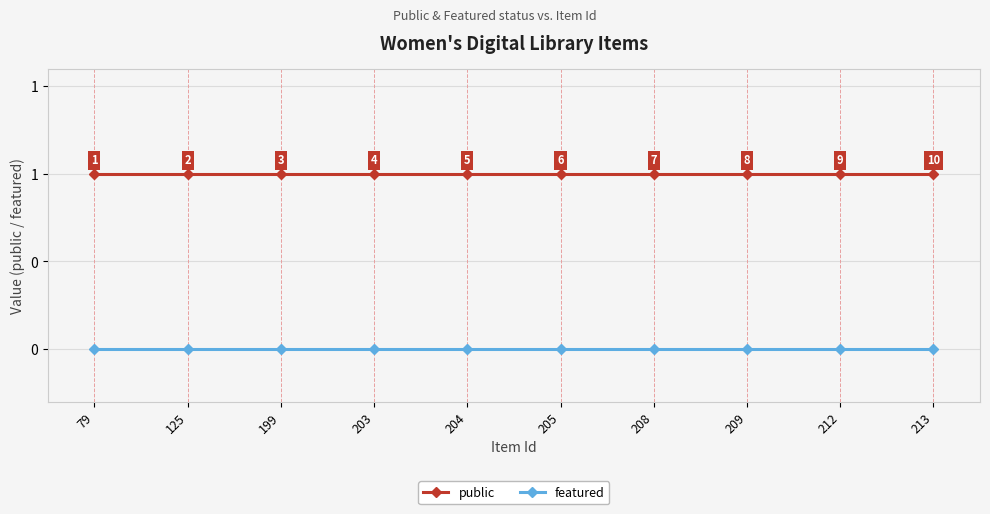

At 213, list the series in order from smallest to largest.

featured, public